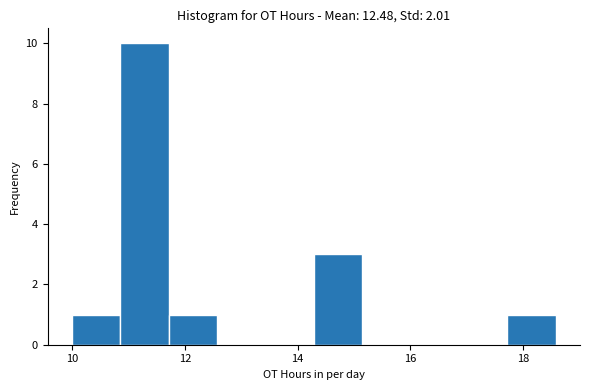

How tall is the bar that spans 17.8 to 18.6 on the x-axis? Neither the bar edges nor the heights are printed on the chart, so give them approximately, as read against the axes.

1